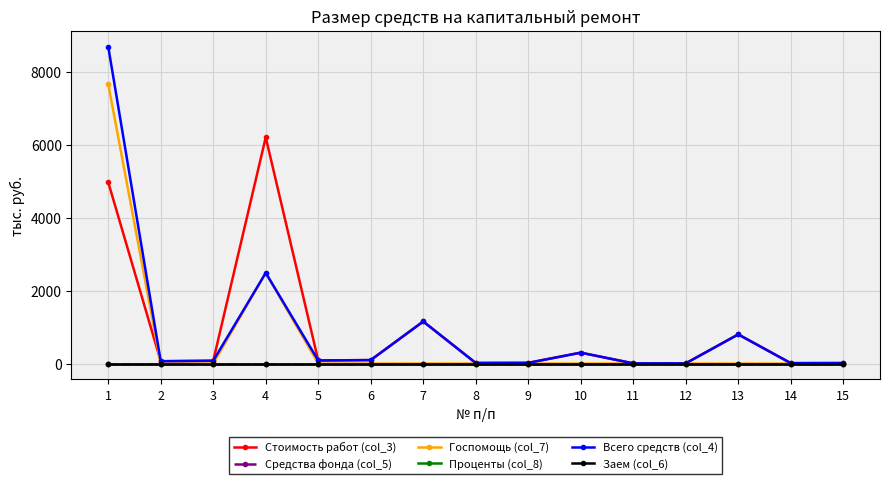

Does the chart have visible grid lines?

Yes